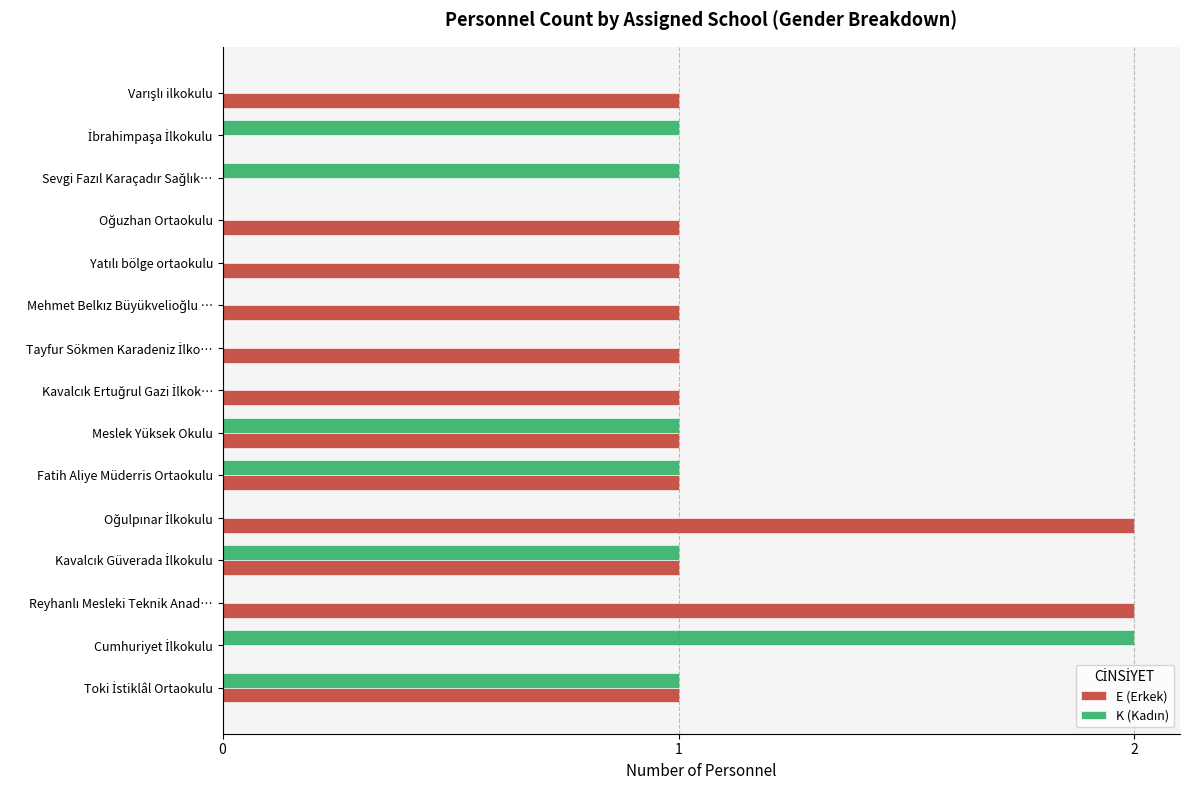

Which series has the largest total across all categories?

E (Erkek)